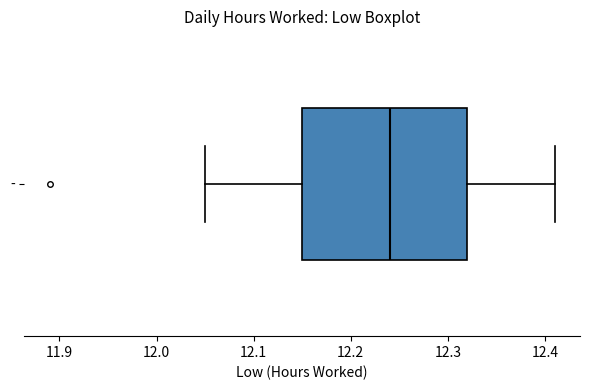

Read this box plot against the x-axis: the position of the median line, the range covered by the box, and the ends of both whiskers. The values are not printed on the chart, so give them approximately, as read against the axis.

median 12.24, box 12.15 to 12.32, whiskers 12.05 to 12.41